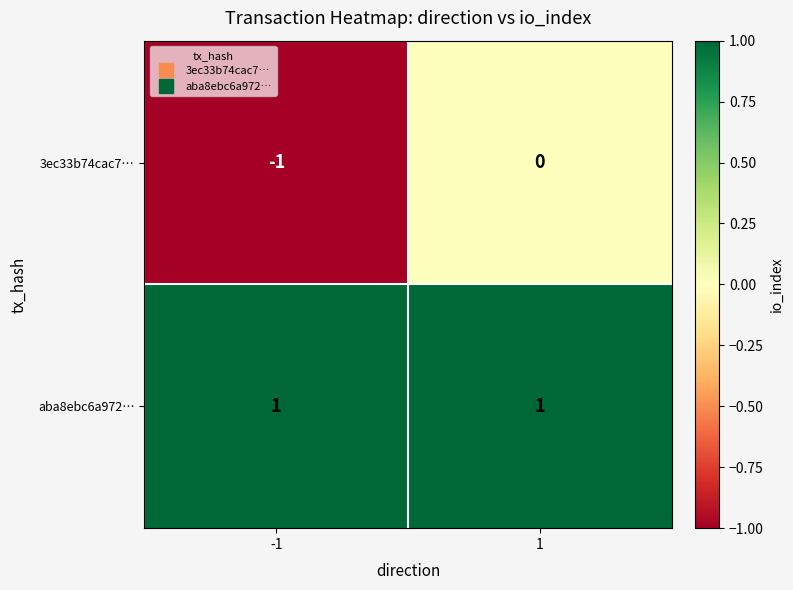

At which category is the sum across all series the highest?

1